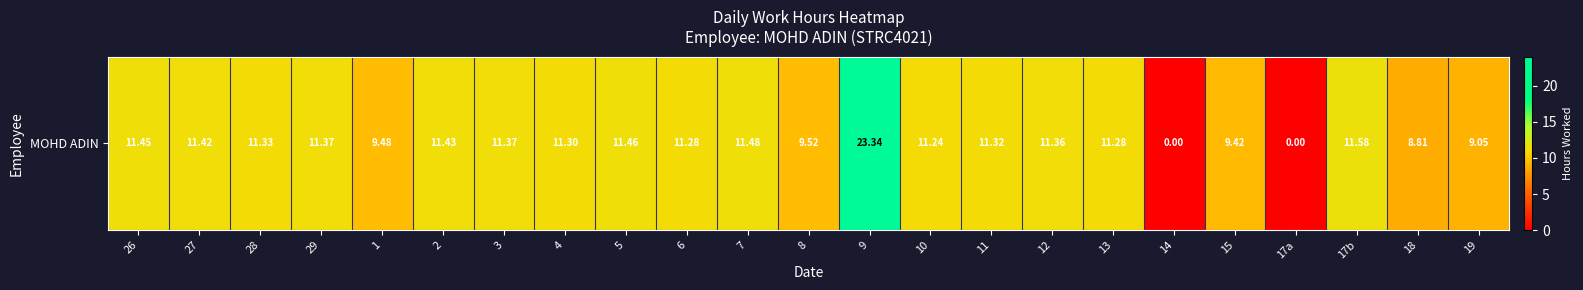

What is the average value?

10.4